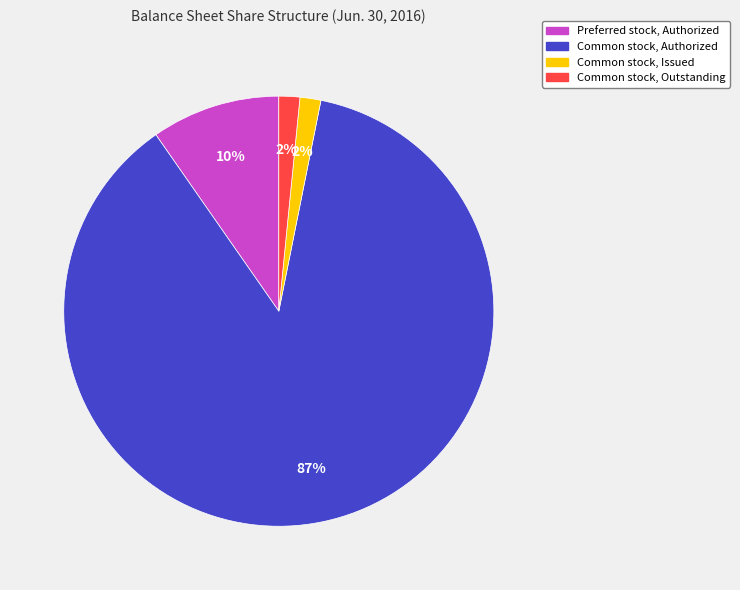

Is the sum of Common stock, Authorized and Common stock, Issued greater than half?

Yes